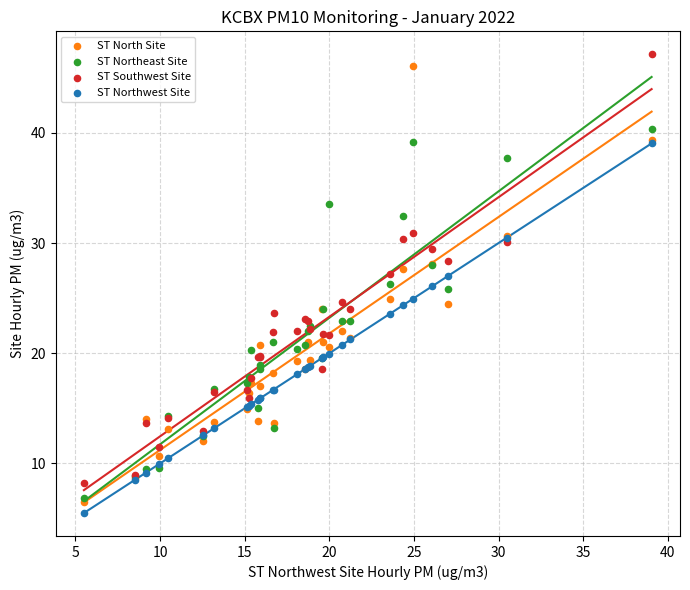

Which series reaches the minimum Y coordinate?

ST Northwest Site